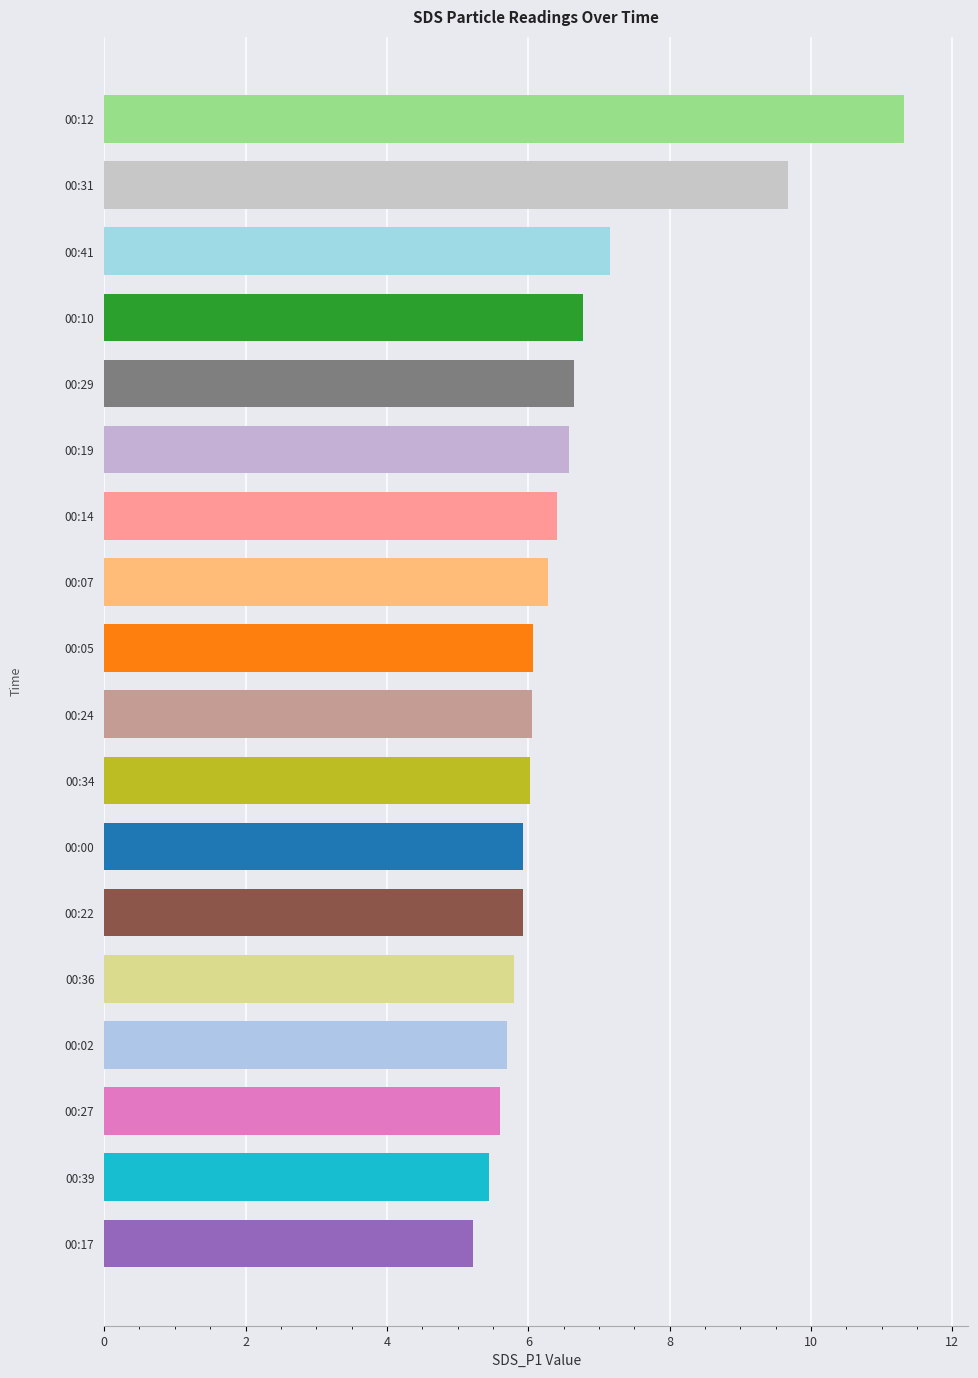

Count the number of data series in this chart.

1